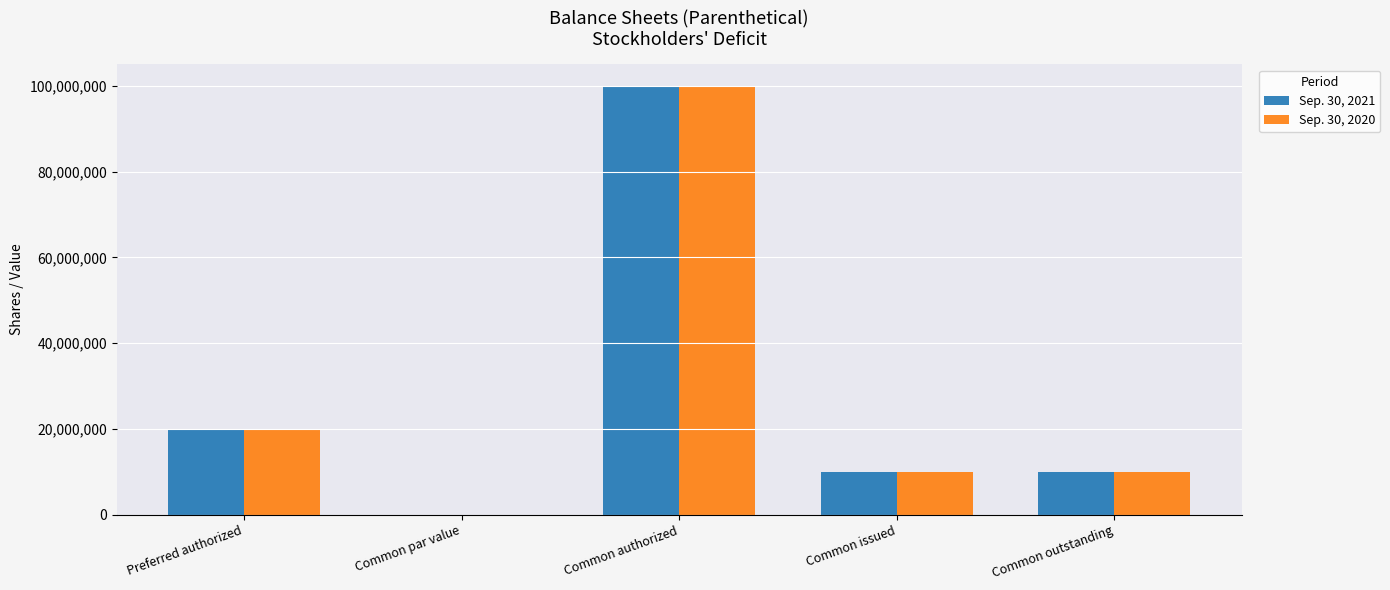

Where is Sep. 30, 2020 nearest to the value 50000000?

Preferred authorized